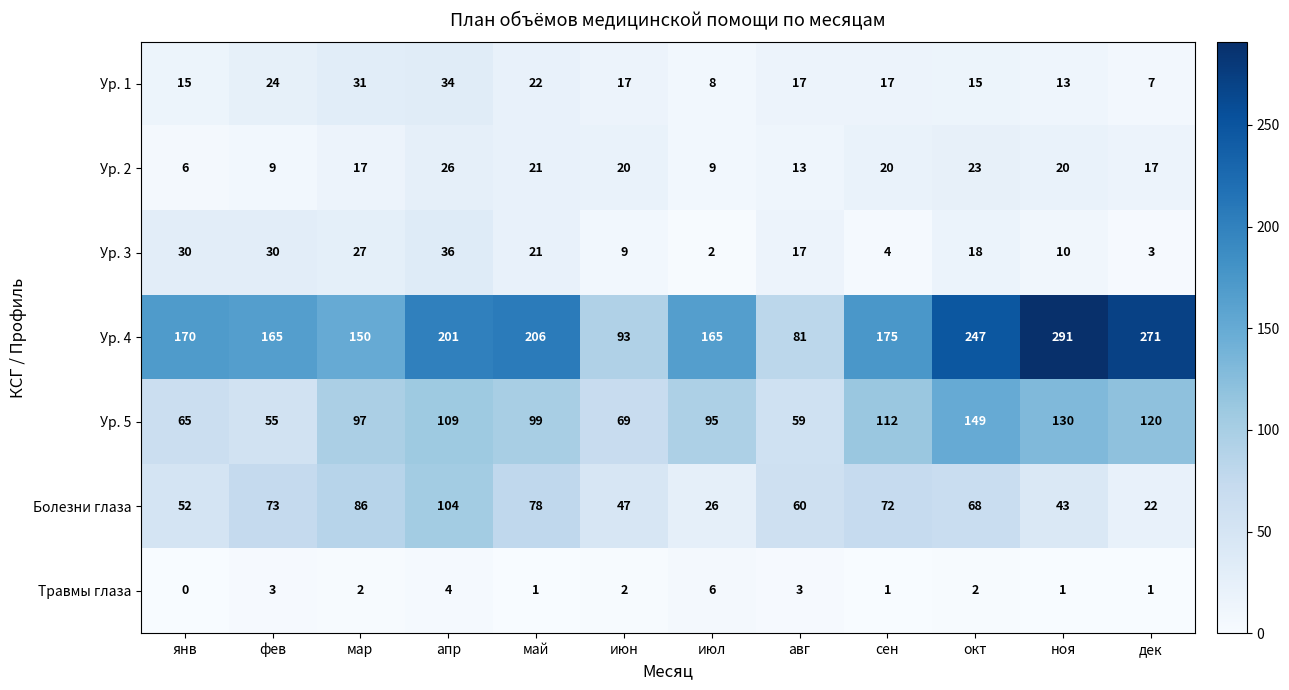

At how many categories does at least one series exceed 40?

12